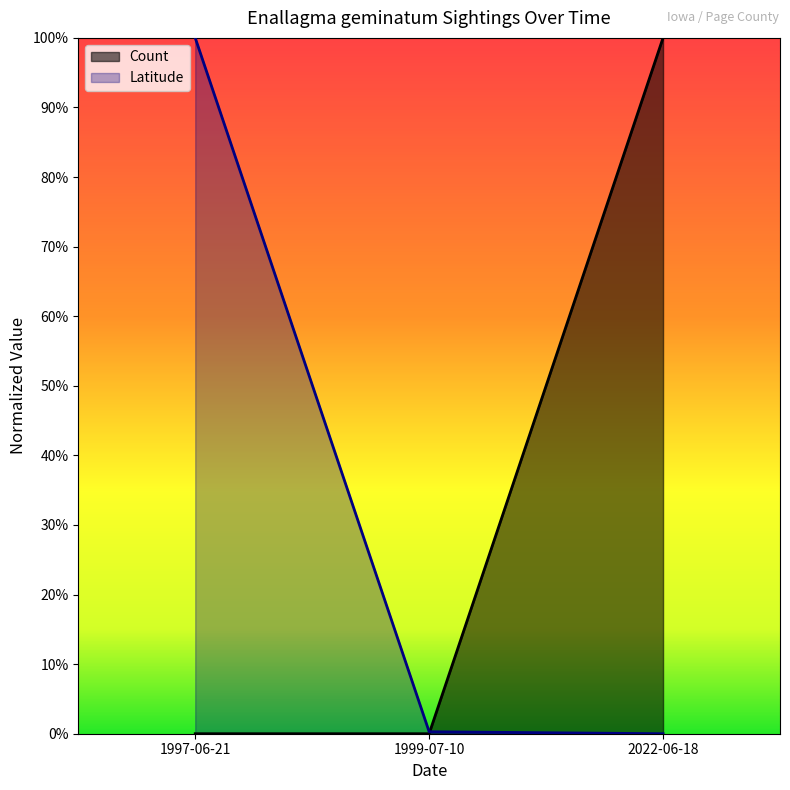

Rank the categories by Count value from lowest to highest.

1997-06-21, 1999-07-10, 2022-06-18